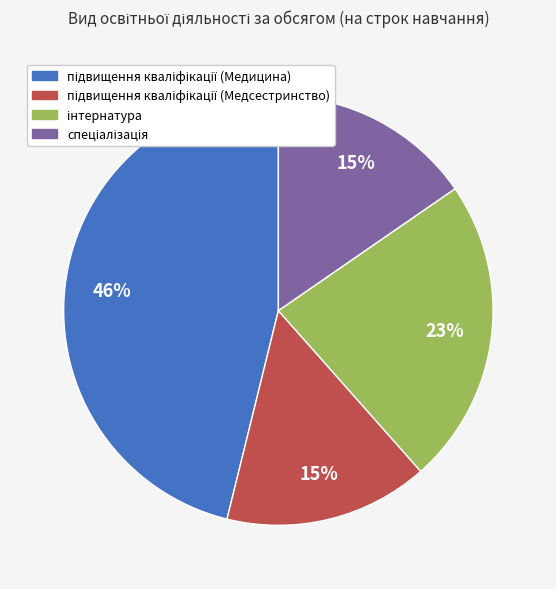

To the nearest percent, what is the average slice percentage?

25%